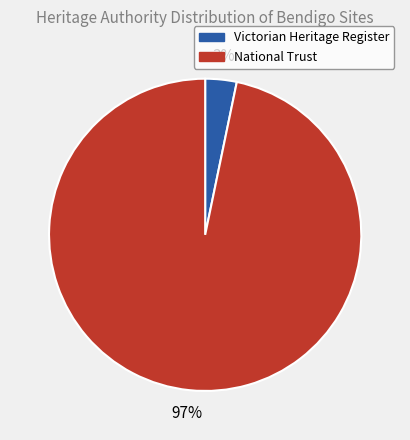

Between National Trust and Victorian Heritage Register, which is larger?

National Trust